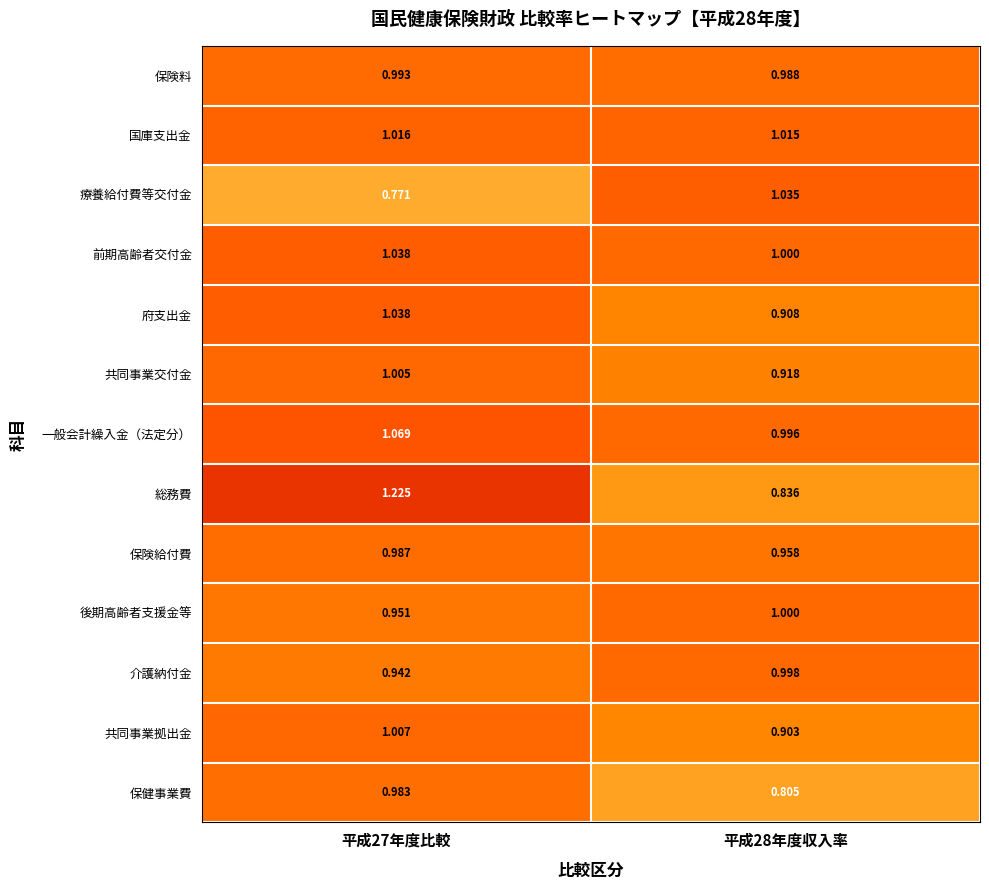

What is the difference between the highest and lowest values at 平成27年度比較?

0.5